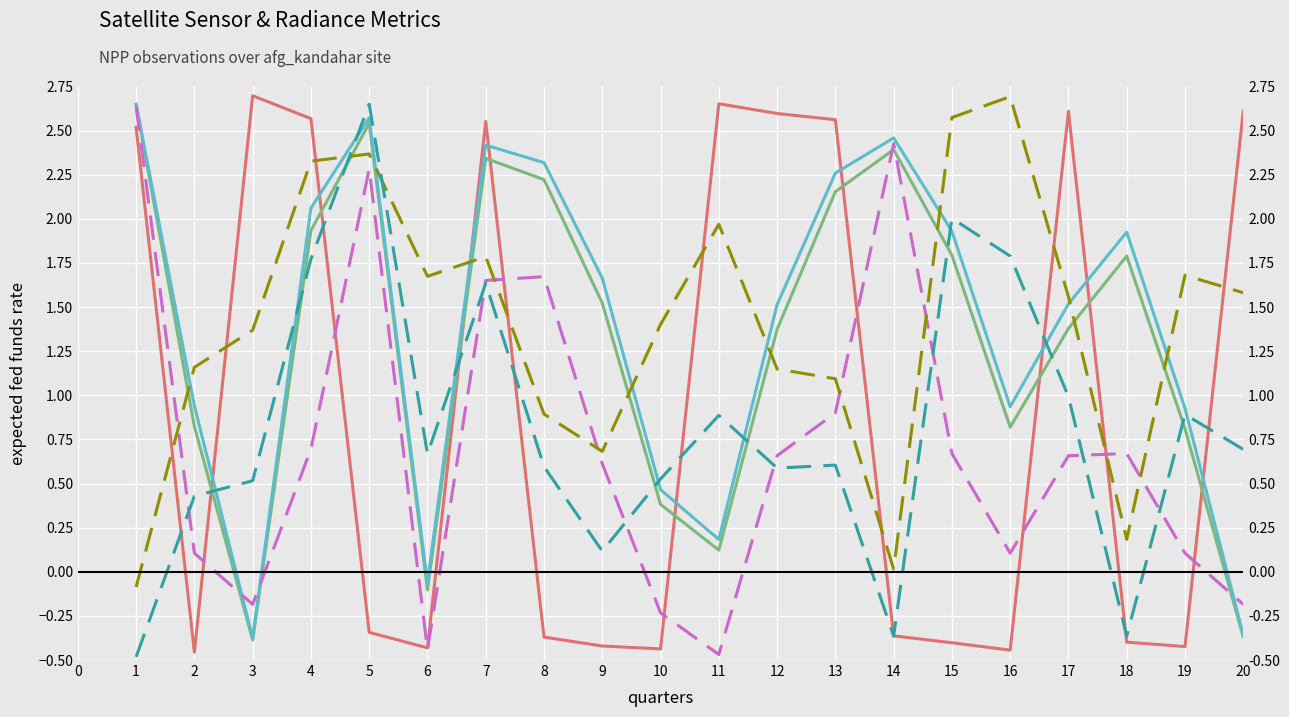

What are all the series names shown in the legend?

sata, satz, scan_angle, rade9_bin_mdn, rade9_mult_nadir_norm, dnbrad